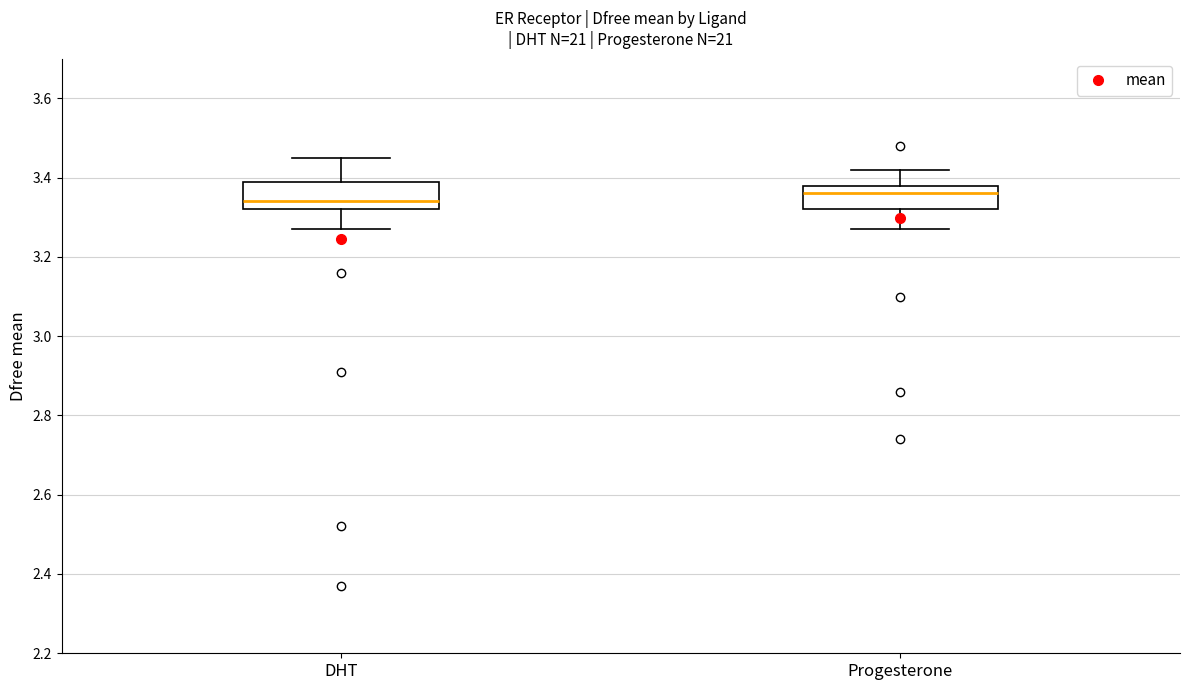

Reading left to right, read every box against the y-axis: the position of its median line, the range the box covers, and the ends of its whiskers. The values are not printed on the chart, so give them approximately, as read against the axis.

DHT: median 3.34, box 3.32 to 3.40, whiskers 3.28 to 3.46
Progesterone: median 3.36, box 3.32 to 3.38, whiskers 3.28 to 3.42